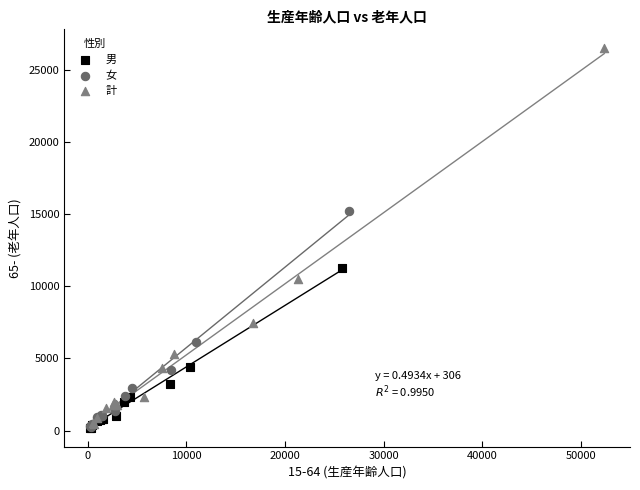

Which series contains the highest Y value?

計